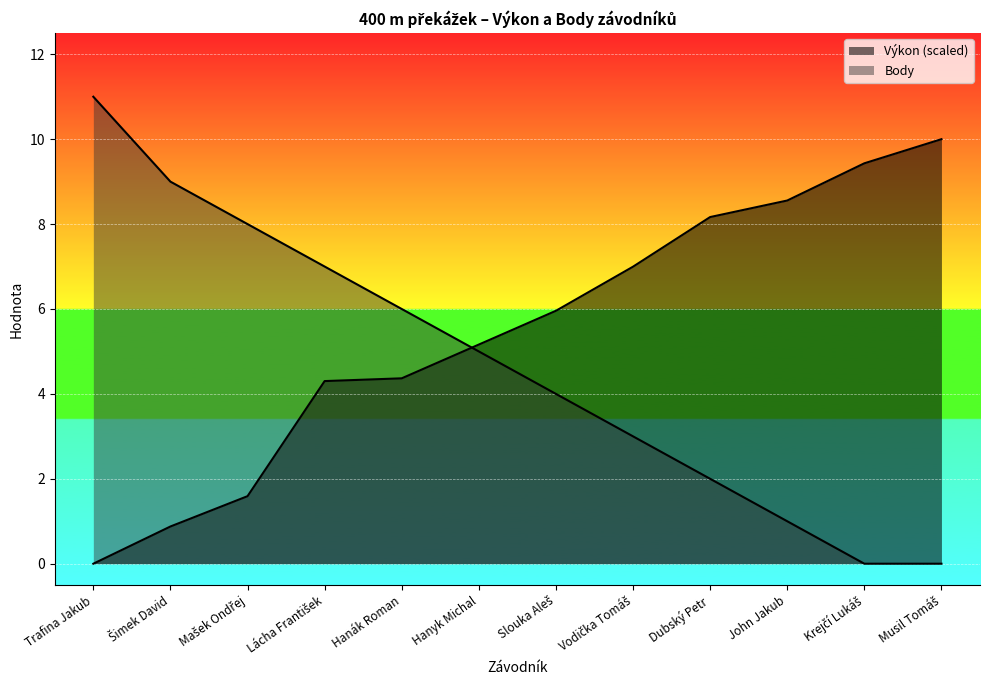

At which label does Výkon first exceed 5?

Hanyk Michal